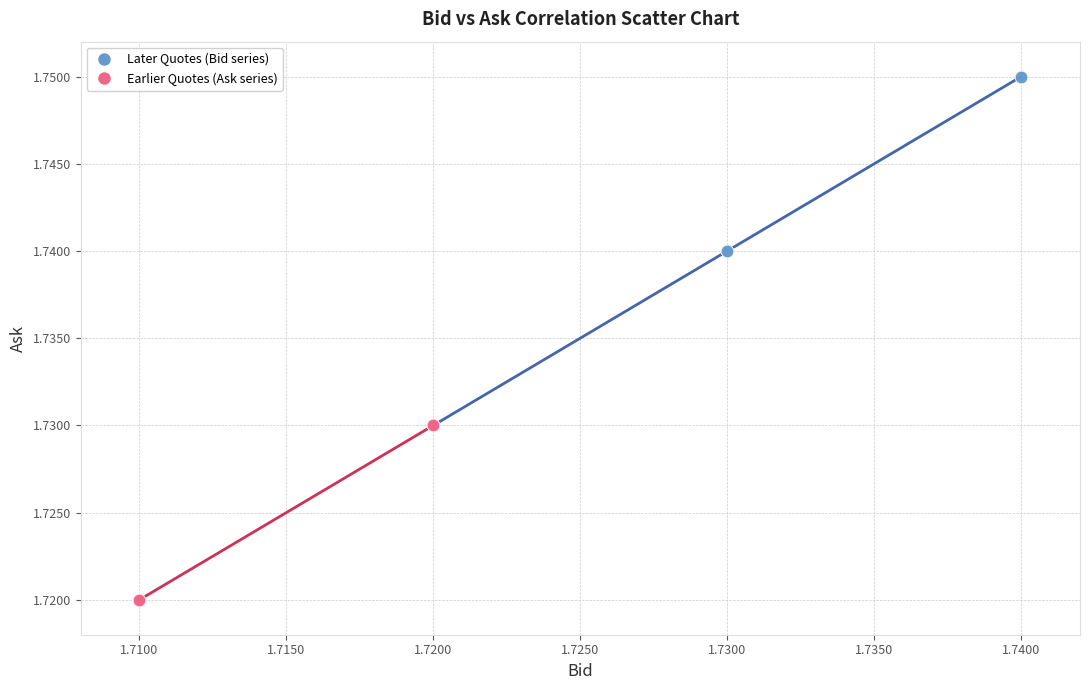

Which series reaches the minimum Y coordinate?

Earlier Quotes (Ask series)